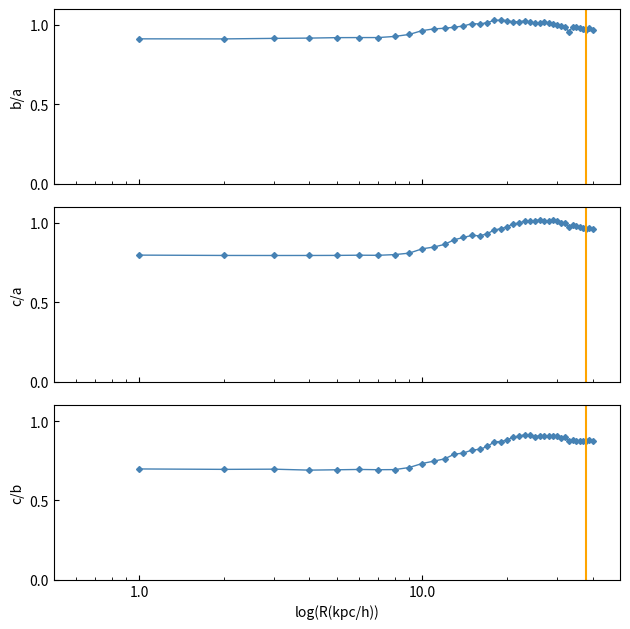

How many lines are shown in the chart?

3